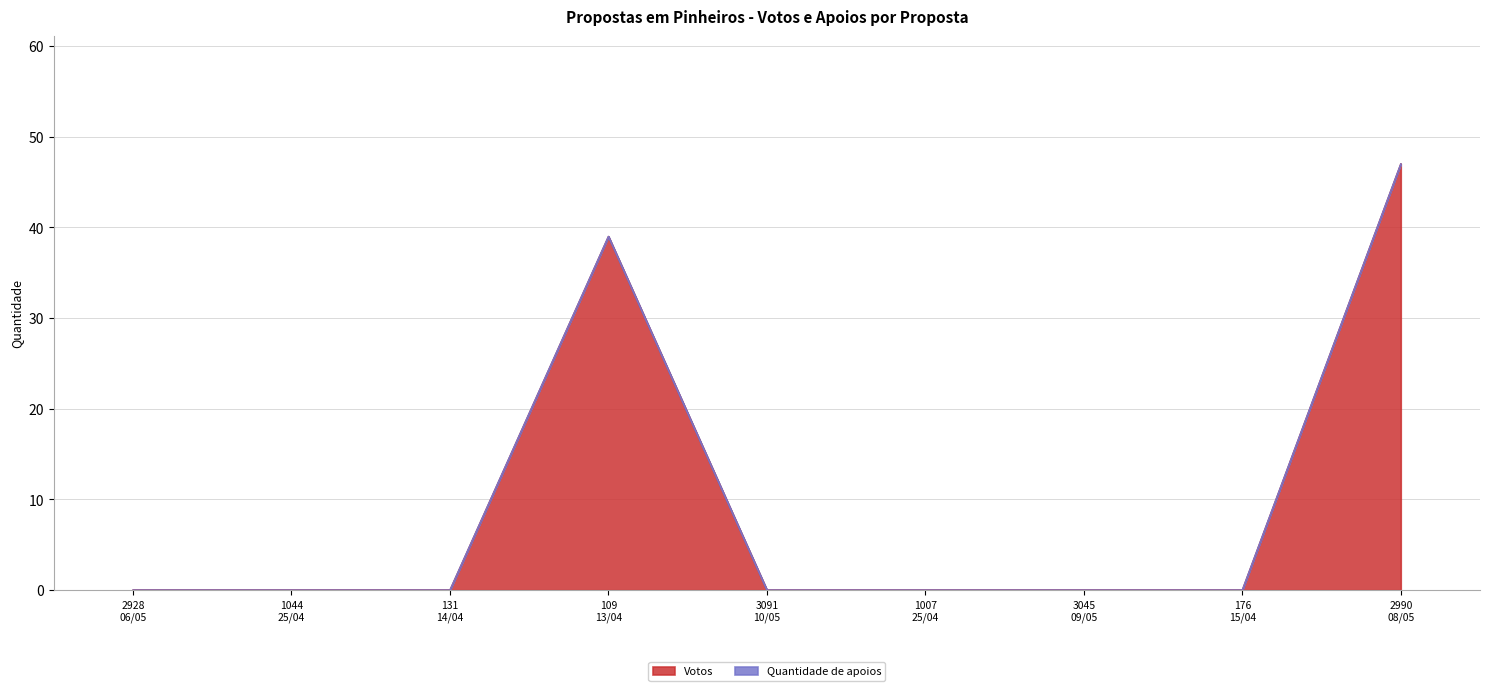

Is it true that the value at 2928
06/05 is 15?

False